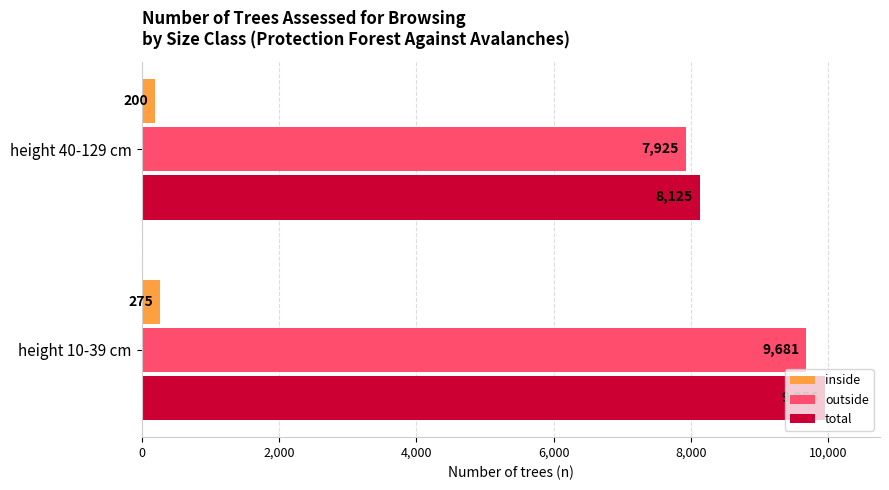

Which series has the widest spread of values?

total